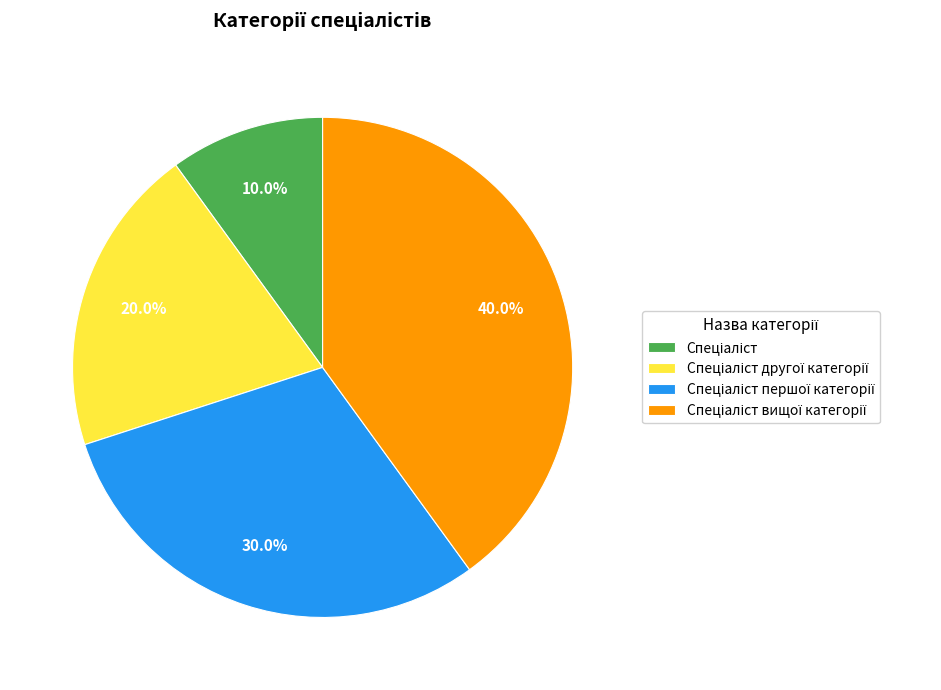

Does any single category account for the majority?

No